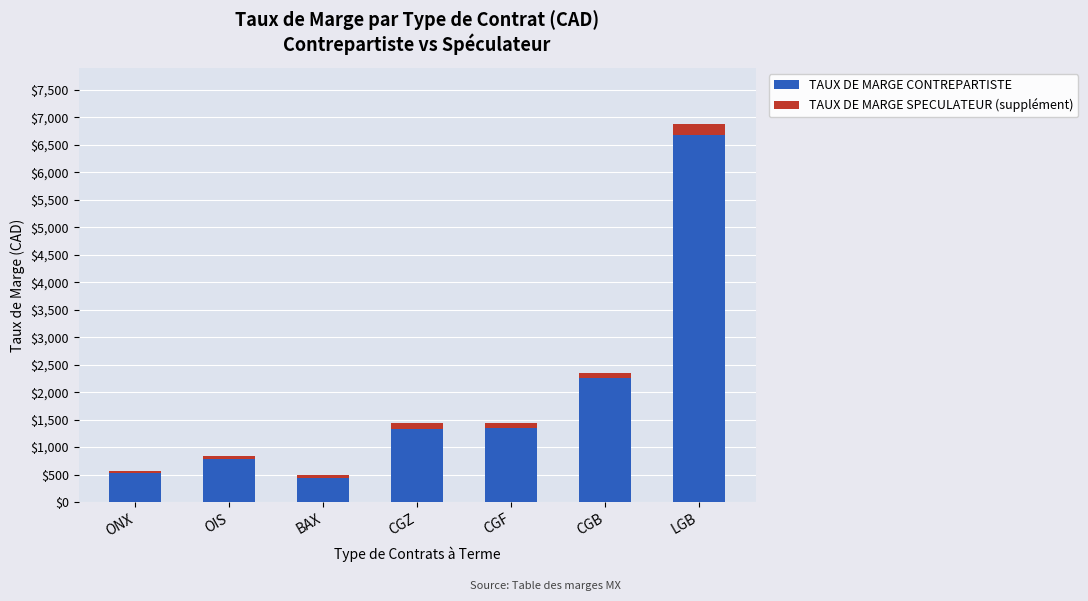

What is the average value of the TAUX DE MARGE CONTREPARTISTE series?

1907